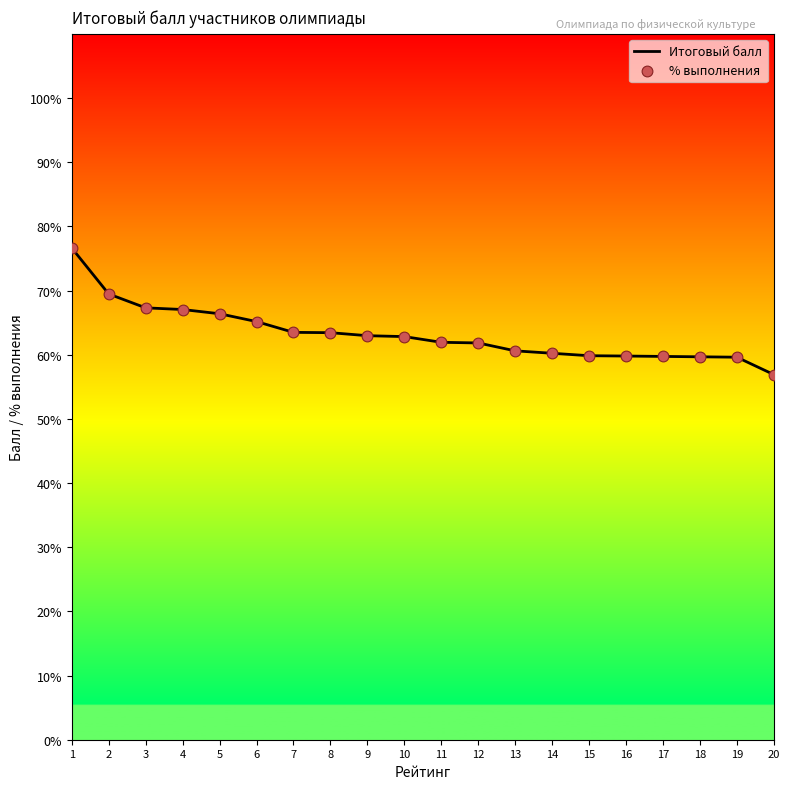

What is the change in value from 3 to 19?

-7.7